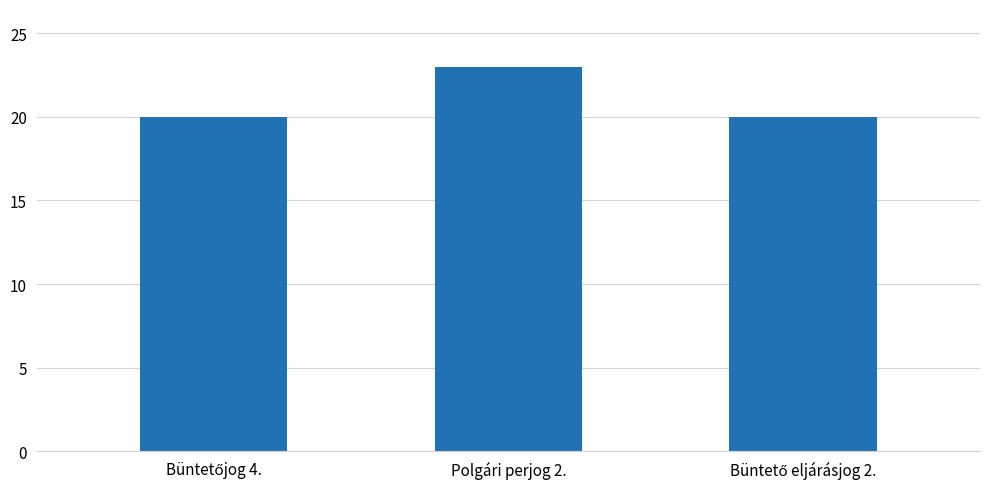

Reading left to right, transcribe all the data shown in this chart.

20	23	20